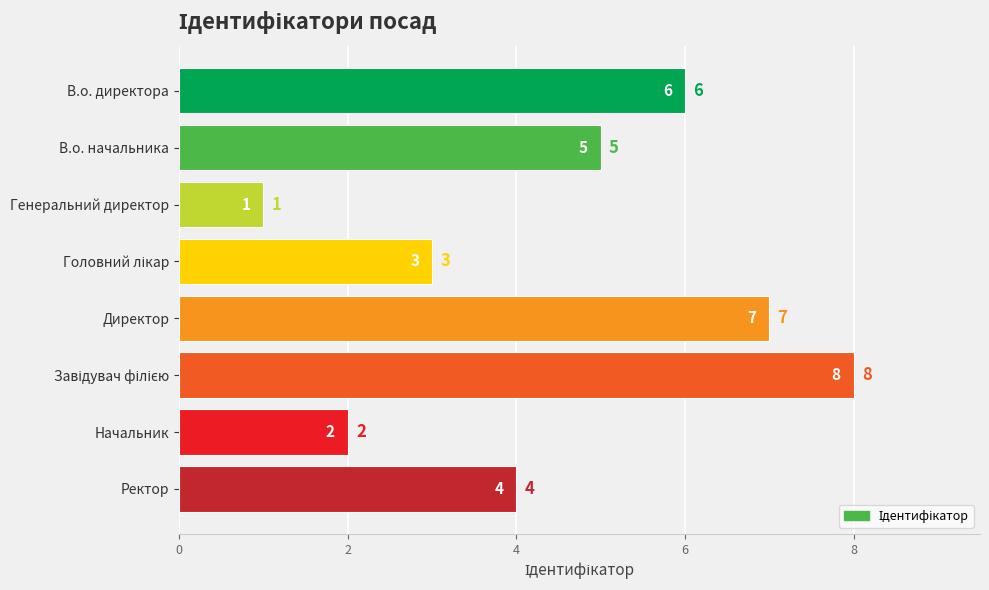

Reading top to bottom, extract all data points from this chart.

6	5	1	3	7	8	2	4